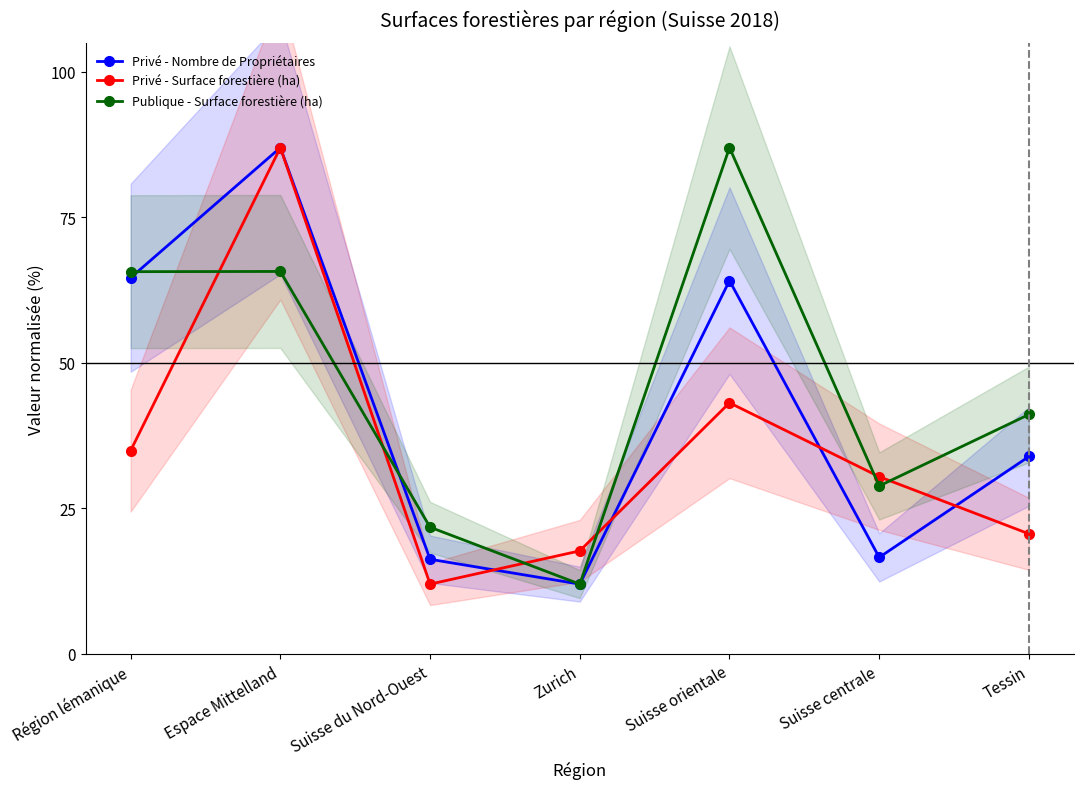

Where does the Publique - Surface forestière (ha) series first go above 41?

Région lémanique